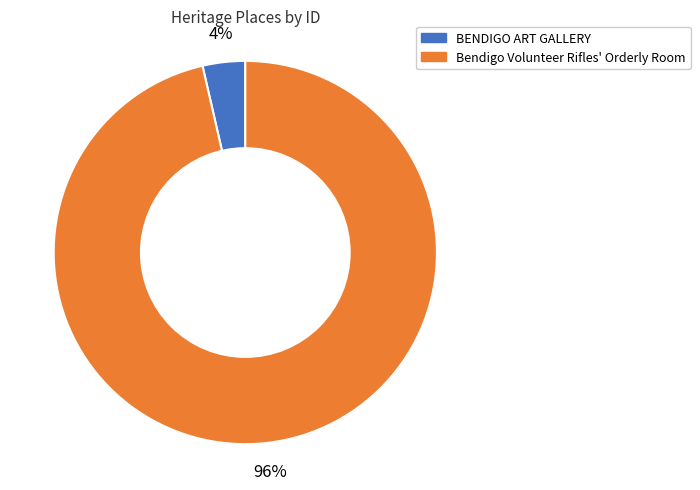

How many segments does this pie chart have?

2